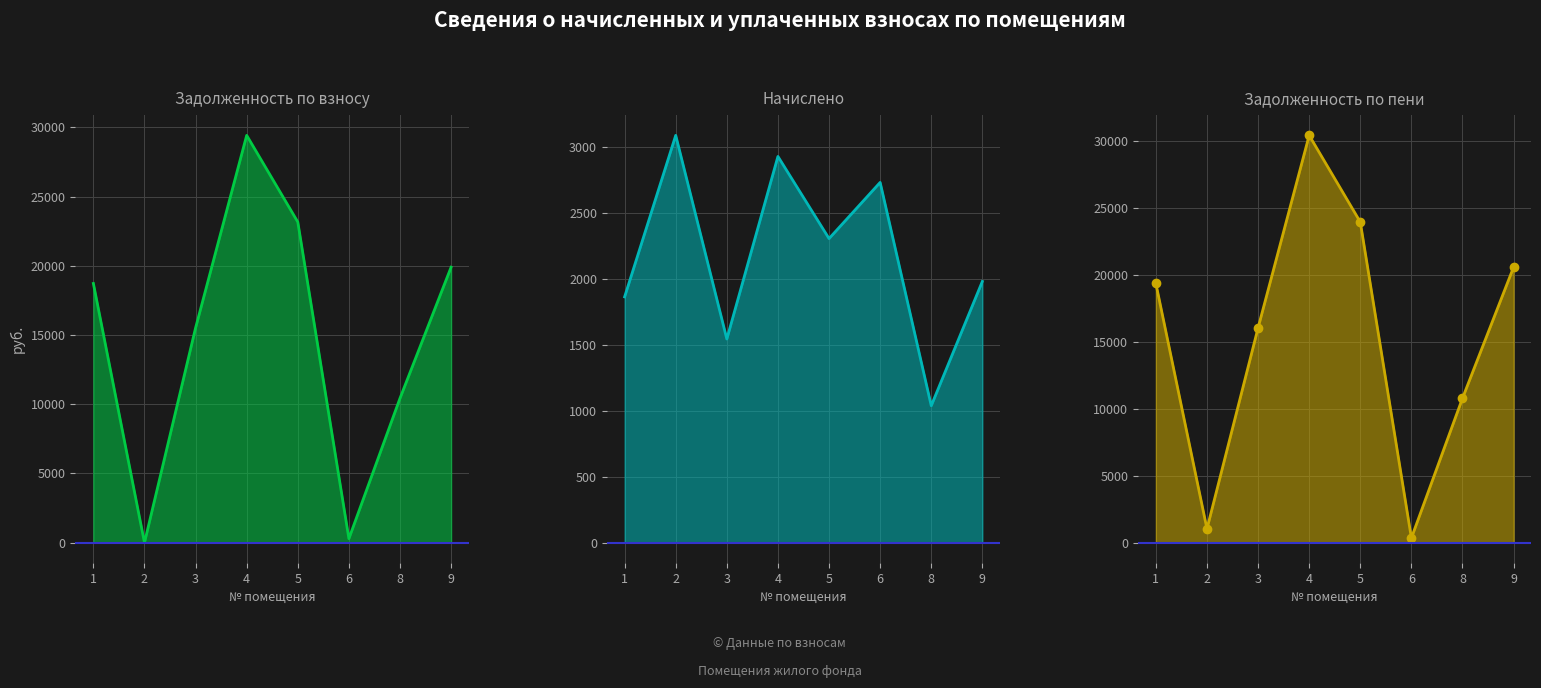

Where is задолженность (взнос) nearest to the value 14708?

3